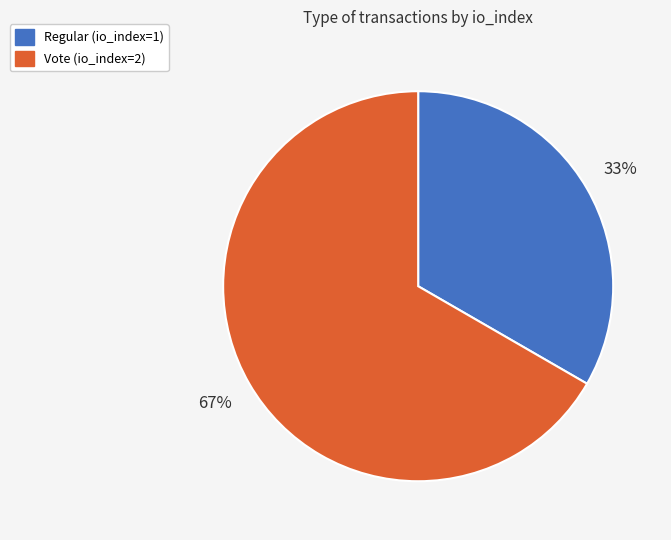

How many segments does this pie chart have?

2